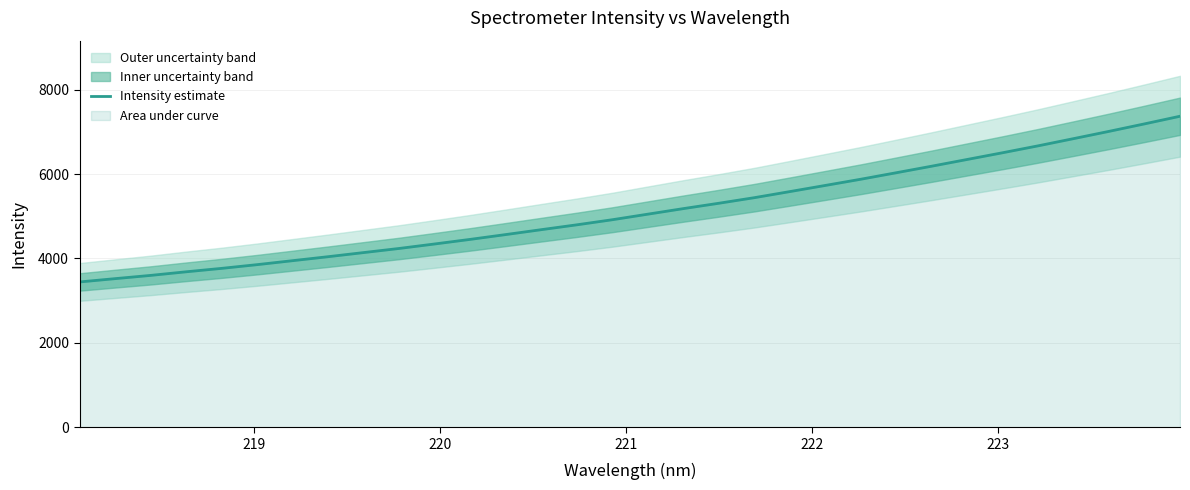

What is the highest value of the Intensity estimate series?

7368.4